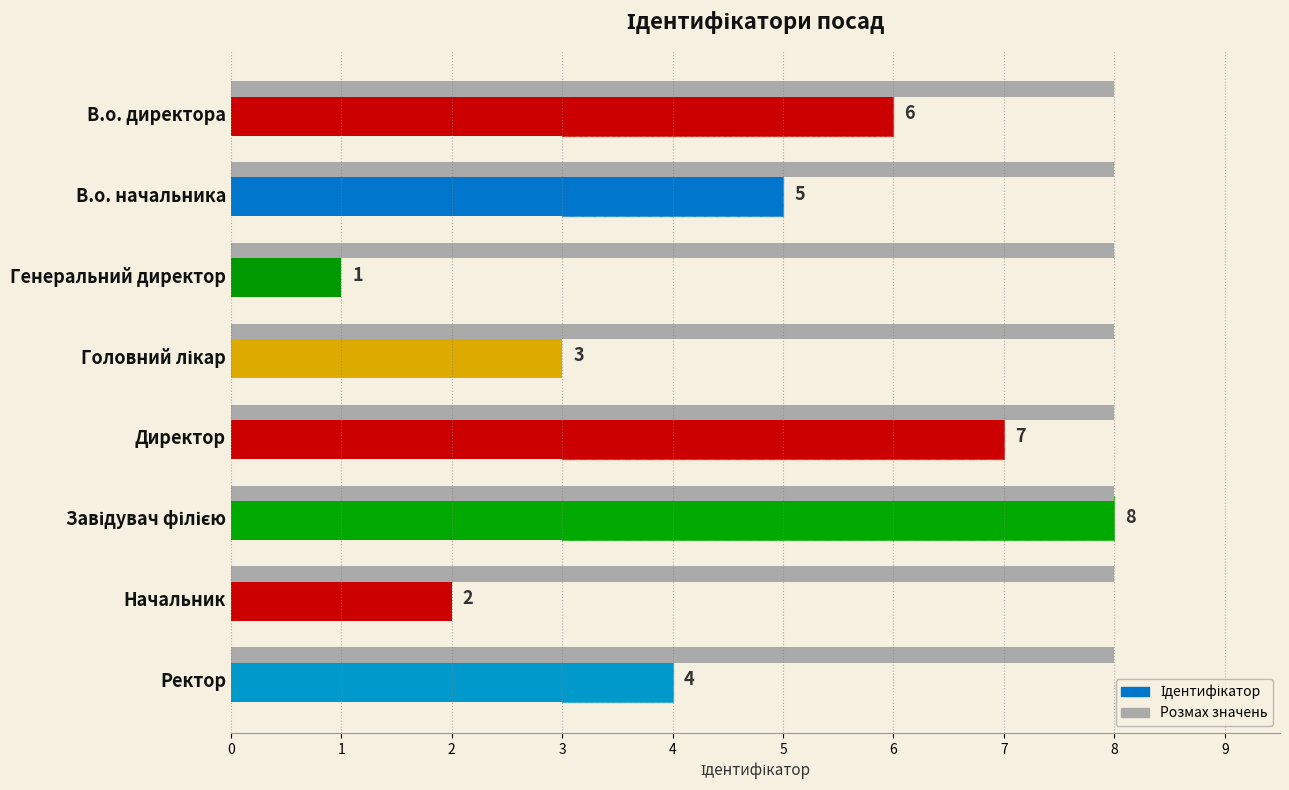

What is the value of the 2nd bar from the left?

5